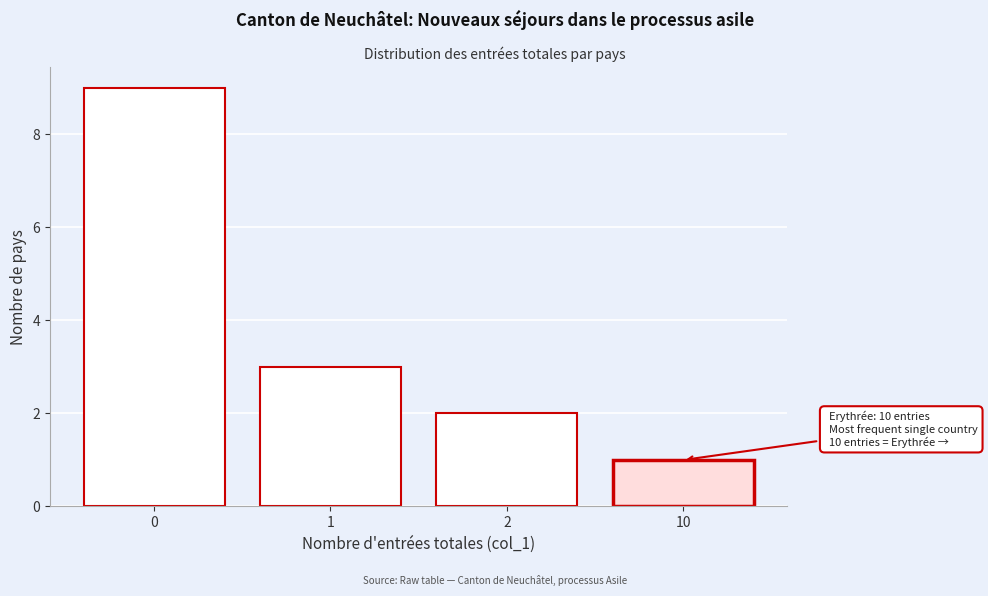

Reading left to right, what are all the values shown in this chart?

0=9	1=3	2=2	10=1